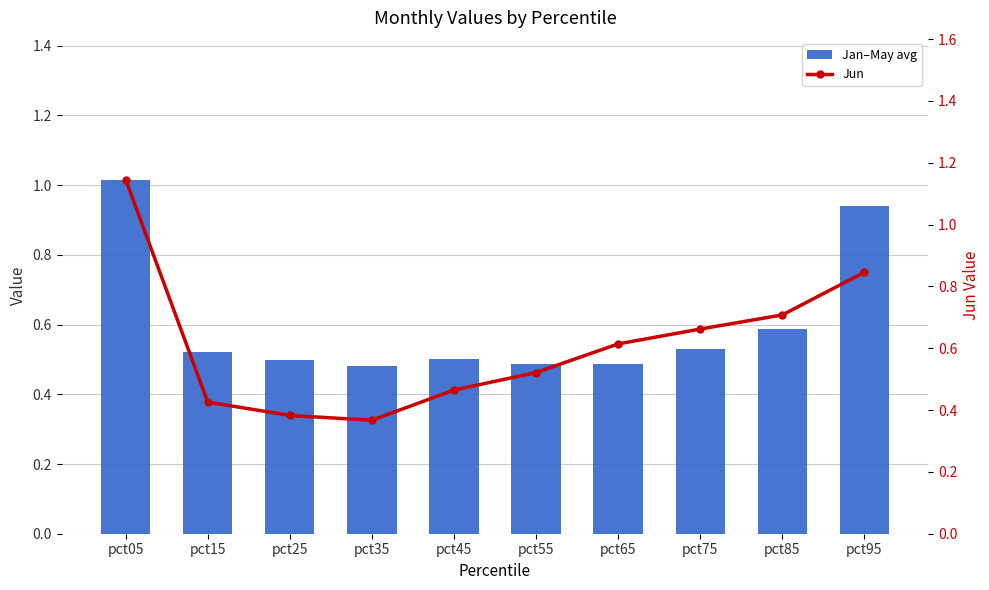

List the series in order of their overall mean, lowest first.

Jan–May avg, Jun